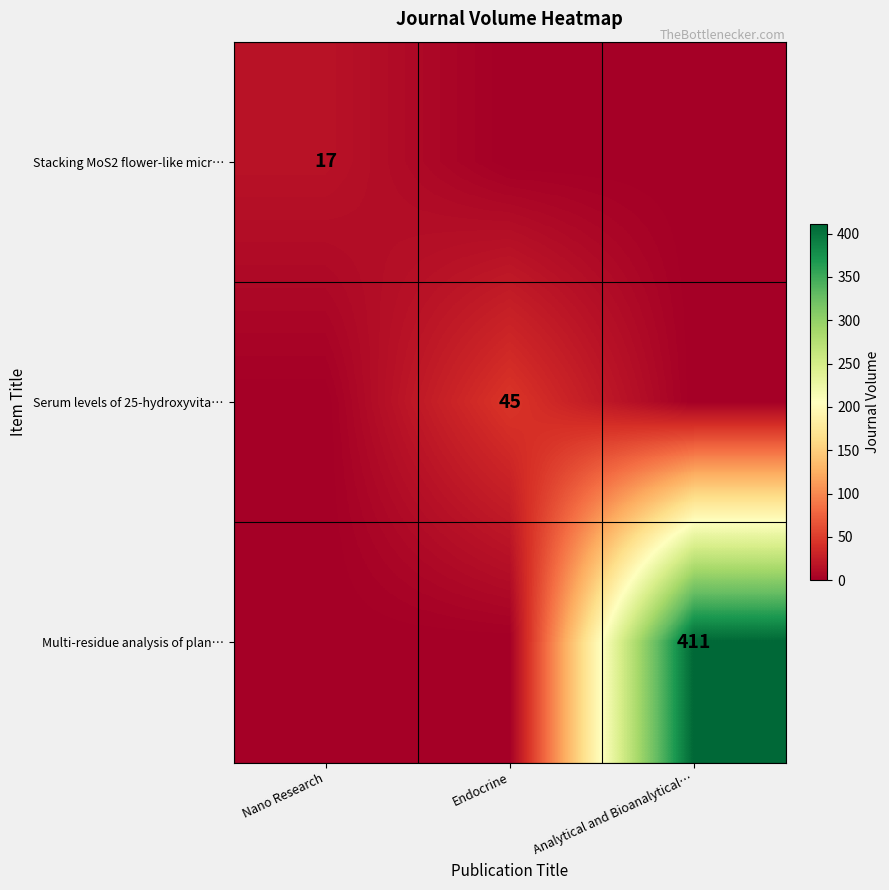

The value of Stacking MoS2 flower-like micr… at Nano Research is 10. True or false?

False